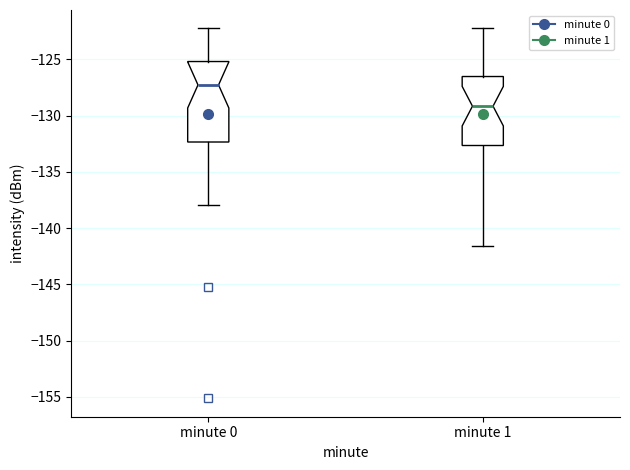

Reading left to right, read every box against the y-axis: the position of its median line, the range the box covers, and the ends of its whiskers. The values are not printed on the chart, so give them approximately, as read against the axis.

minute 0: median -127.5, box -132.5 to -125.0, whiskers -138.0 to -122.5
minute 1: median -129.0, box -132.5 to -126.5, whiskers -141.5 to -122.5